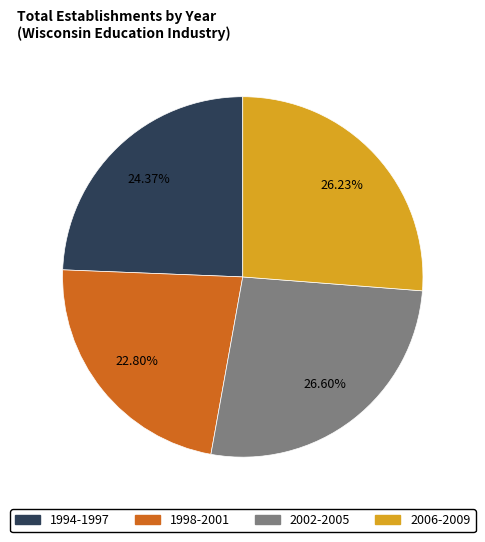

How many segments does this pie chart have?

4